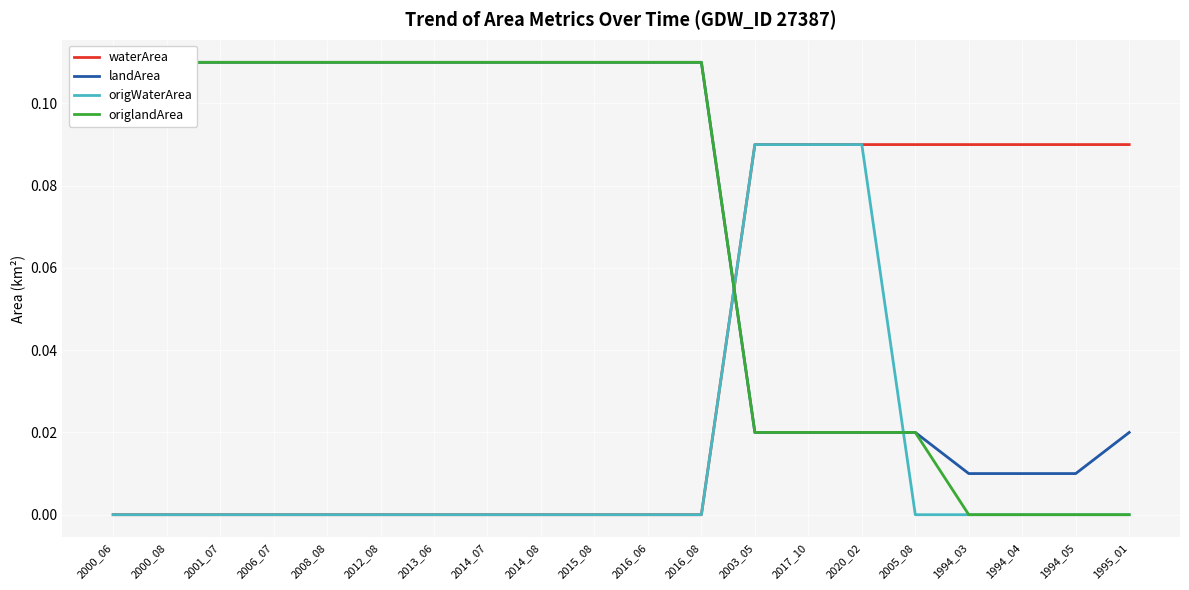

Reading left to right, extract all data points from this chart.

waterArea: 2000_06=0.0	2000_08=0.0	2001_07=0.0	2006_07=0.0	2008_08=0.0	2012_08=0.0	2013_06=0.0	2014_07=0.0	2014_08=0.0	2015_08=0.0	2016_06=0.0	2016_08=0.0	2003_05=0.1	2017_10=0.1	2020_02=0.1	2005_08=0.1	1994_03=0.1	1994_04=0.1	1994_05=0.1	1995_01=0.1
landArea: 2000_06=0.1	2000_08=0.1	2001_07=0.1	2006_07=0.1	2008_08=0.1	2012_08=0.1	2013_06=0.1	2014_07=0.1	2014_08=0.1	2015_08=0.1	2016_06=0.1	2016_08=0.1	2003_05=0.0	2017_10=0.0	2020_02=0.0	2005_08=0.0	1994_03=0.0	1994_04=0.0	1994_05=0.0	1995_01=0.0
origWaterArea: 2000_06=0.0	2000_08=0.0	2001_07=0.0	2006_07=0.0	2008_08=0.0	2012_08=0.0	2013_06=0.0	2014_07=0.0	2014_08=0.0	2015_08=0.0	2016_06=0.0	2016_08=0.0	2003_05=0.1	2017_10=0.1	2020_02=0.1	2005_08=0.0	1994_03=0.0	1994_04=0.0	1994_05=0.0	1995_01=0.0
origlandArea: 2000_06=0.1	2000_08=0.1	2001_07=0.1	2006_07=0.1	2008_08=0.1	2012_08=0.1	2013_06=0.1	2014_07=0.1	2014_08=0.1	2015_08=0.1	2016_06=0.1	2016_08=0.1	2003_05=0.0	2017_10=0.0	2020_02=0.0	2005_08=0.0	1994_03=0.0	1994_04=0.0	1994_05=0.0	1995_01=0.0